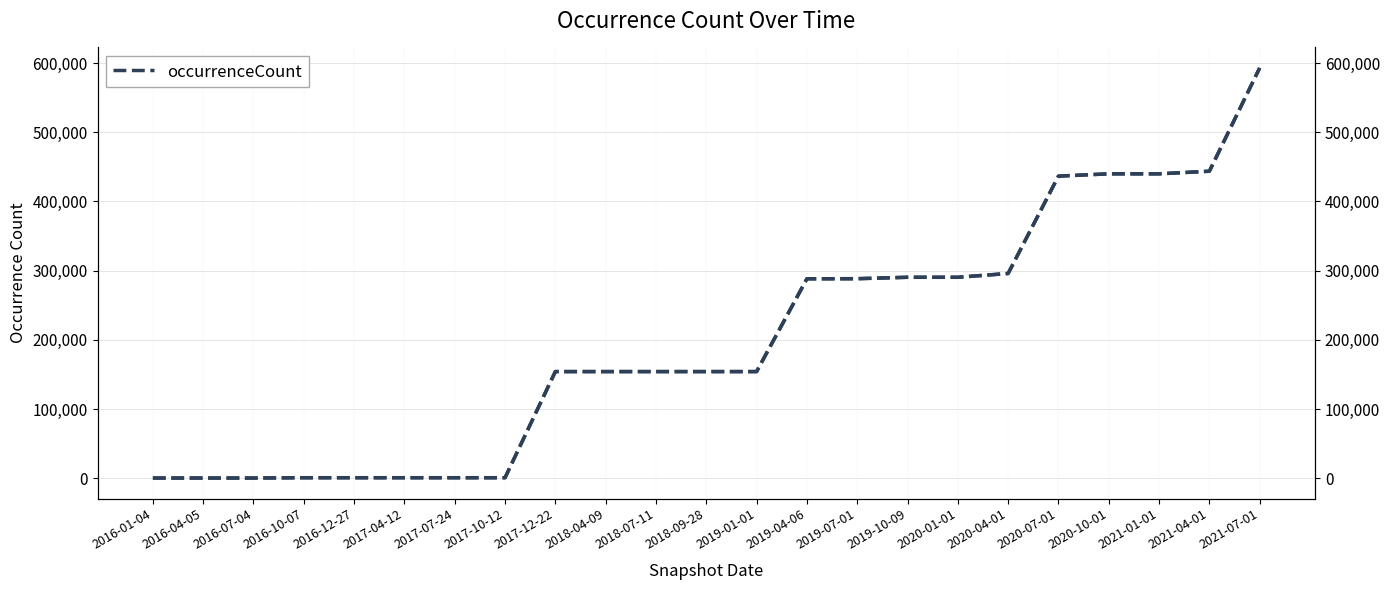

Which category has the highest value in the occurrenceCount (right) series?

2021-07-01